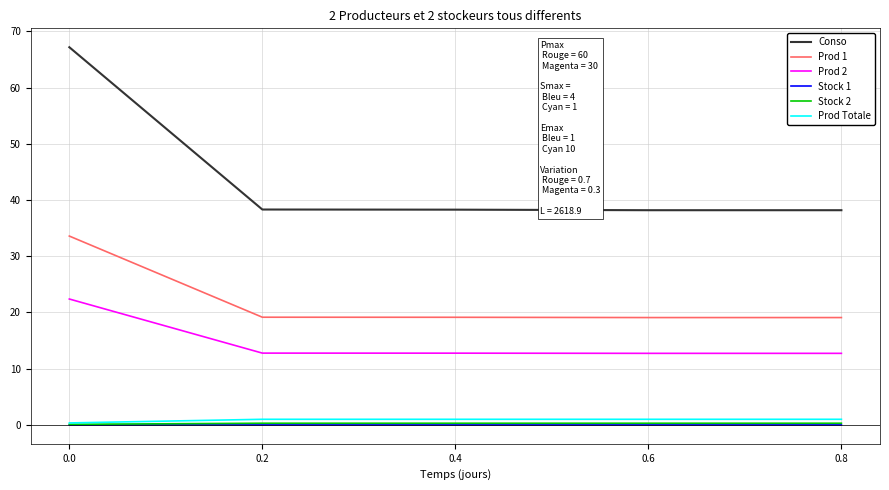

True or false: Conso and Stock 2 intersect in this chart.

False